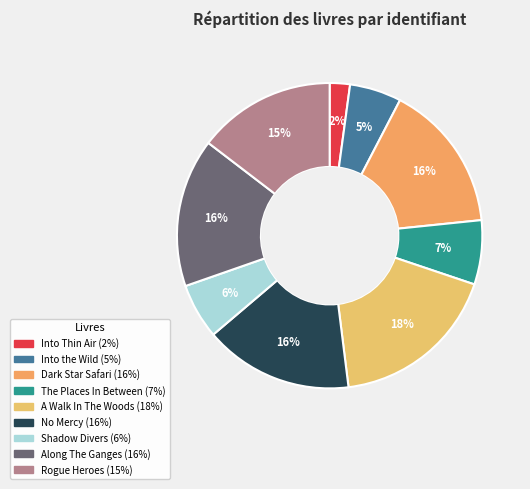

Is it true that No Mercy is 27% of the pie?

False